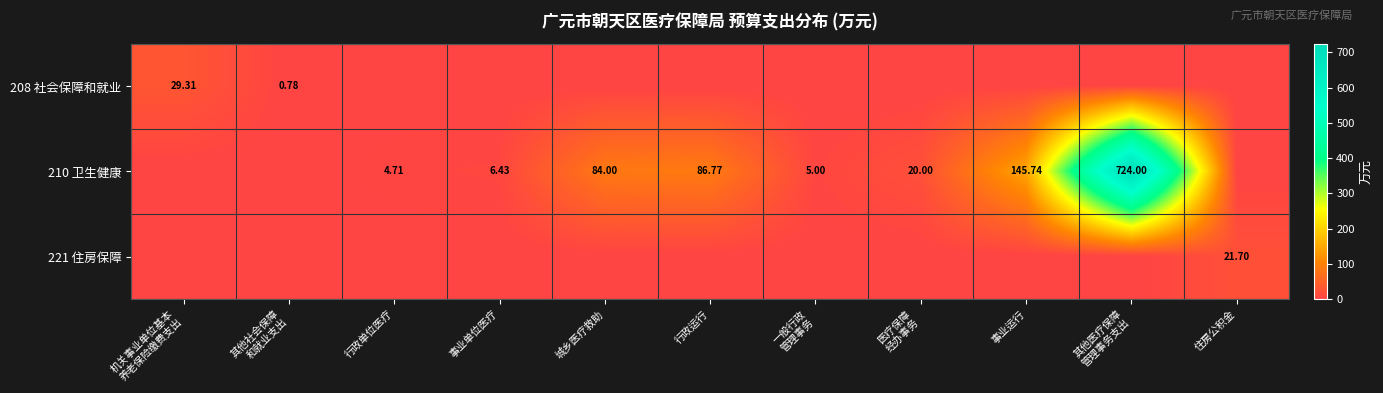

At which category does the chart reach its minimum across all series?

行政单位医疗